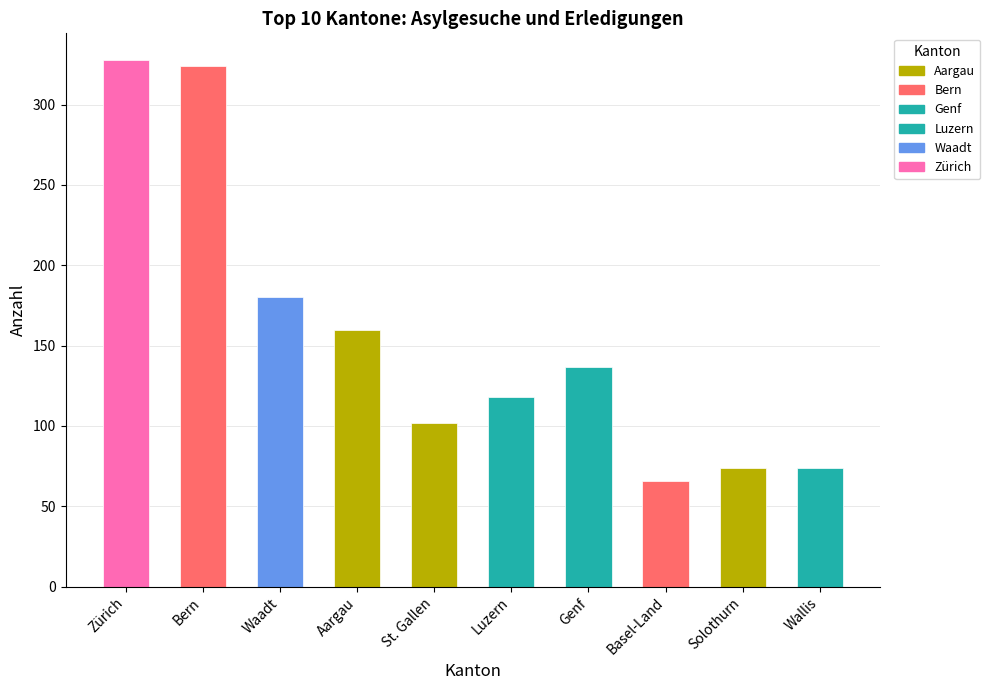

Is it true that the value at Luzern is 209?

False